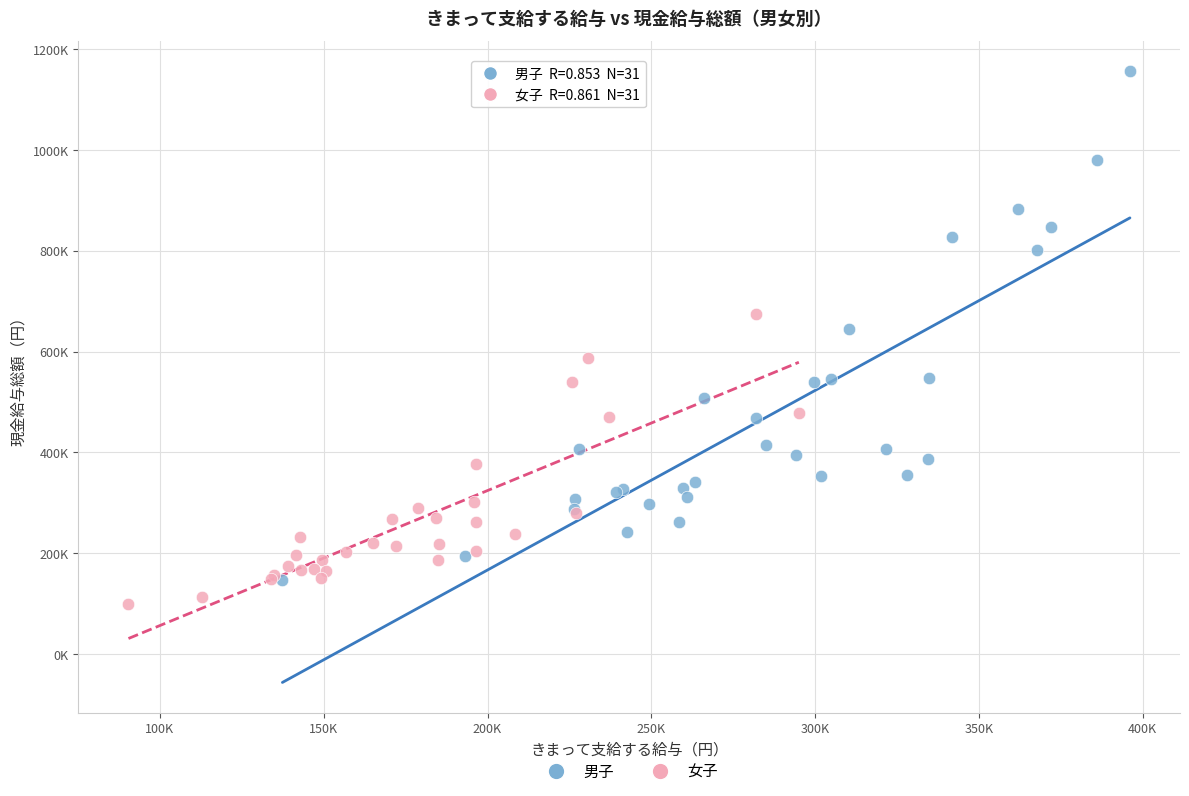

What are all the series names shown in the legend?

男子, 女子